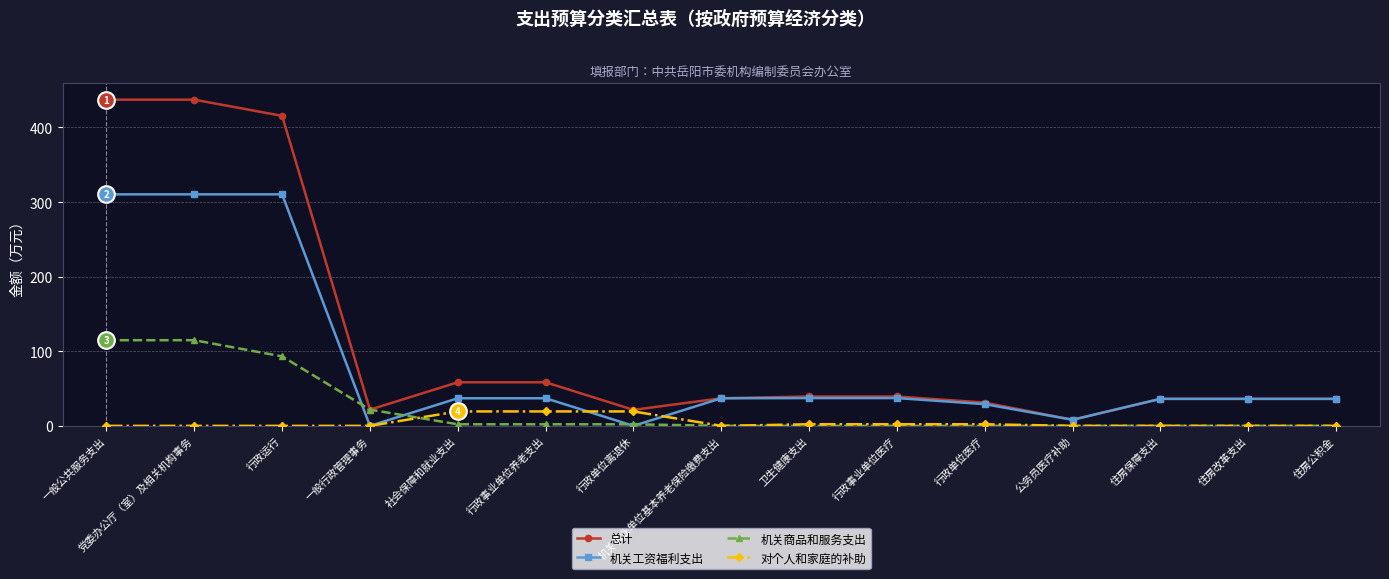

What is the highest value of the 对个人和家庭的补助 series?

19.3